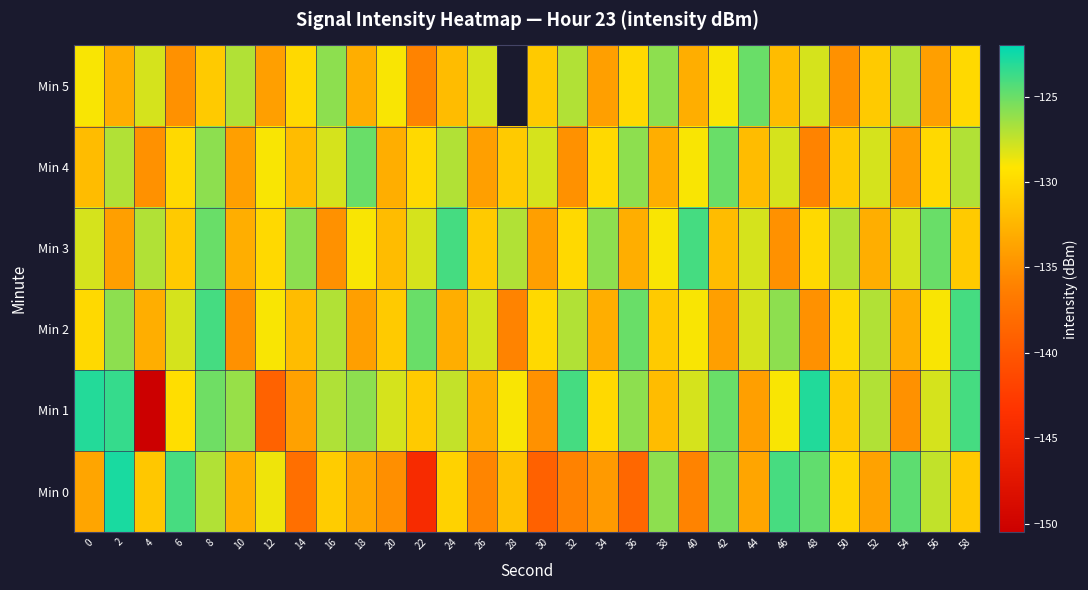

What is the spread (max minus min) of values at 40?

12.0